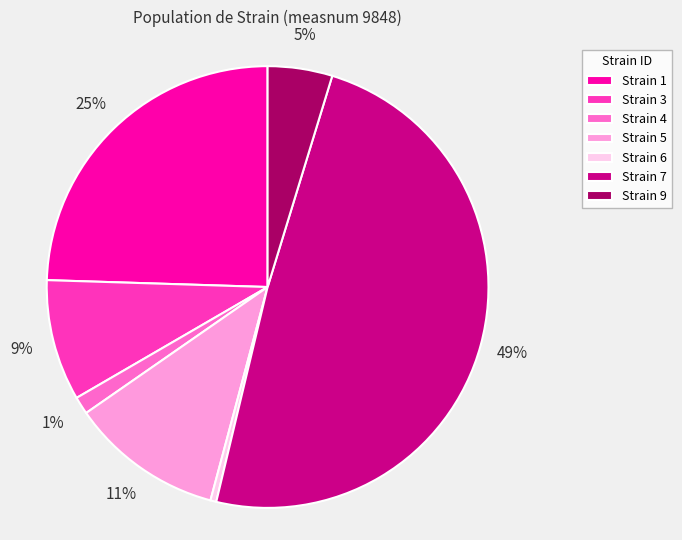

To the nearest percent, what percentage of the pie is Strain 9?

5%